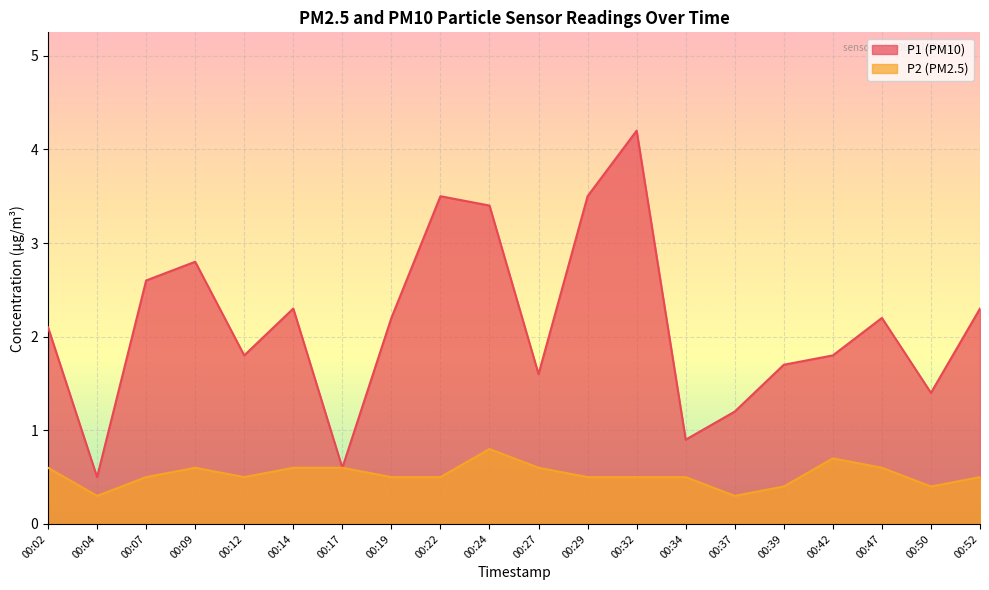

Which has a higher value, 00:19 or 00:39?

00:19